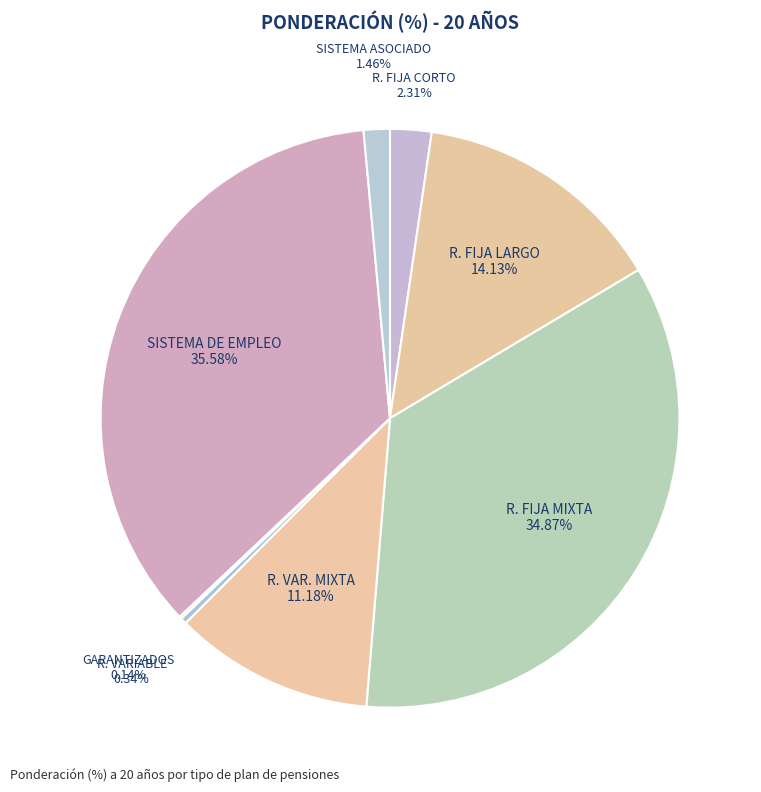

Rank the categories by value from lowest to highest.

GARANTIZADOS, SISTEMA INDIV.- R. VARIABLE, SISTEMA ASOCIADO, SISTEMA INDIV.- RENTA FIJA CORTO, SISTEMA INDIV.- R.VARIABLE MIXTA, SISTEMA INDIV.- R. FIJA LARGO, SISTEMA INDIV.- R. FIJA MIXTA, SISTEMA DE EMPLEO